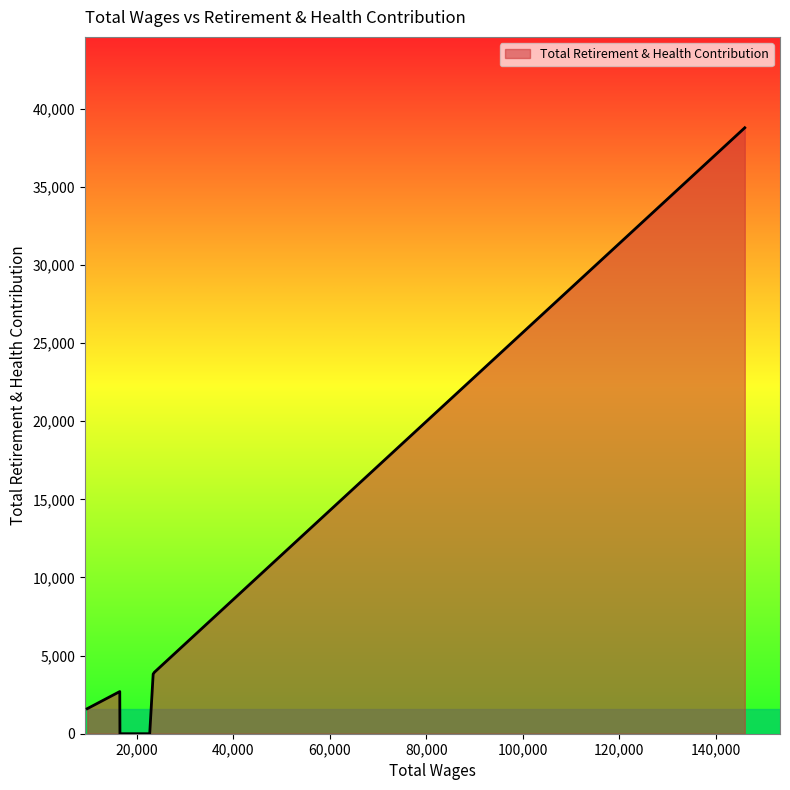

True or false: the data has more than 0 interior local peaks.

True